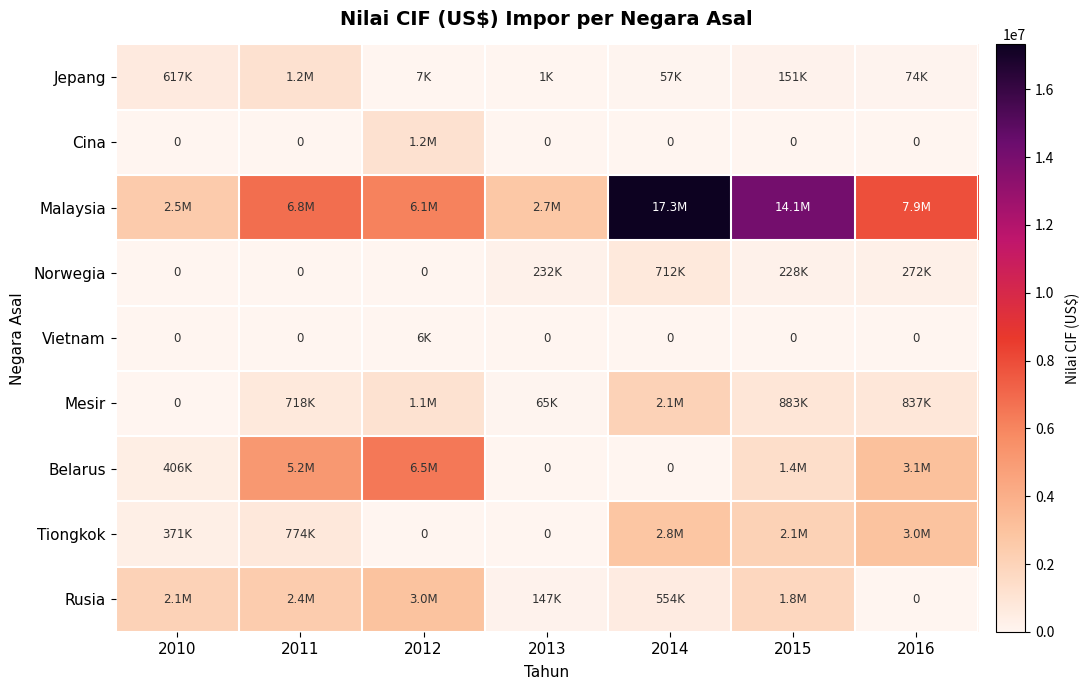

Which series has the widest spread of values?

Malaysia